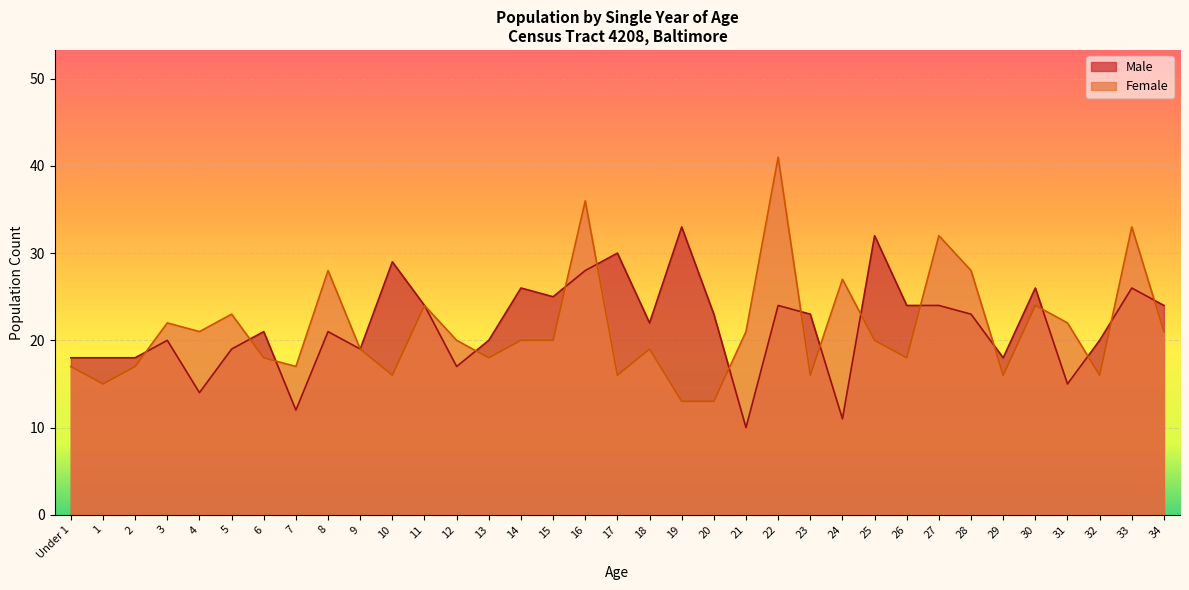

What is the label of the 24th point from the left?

23